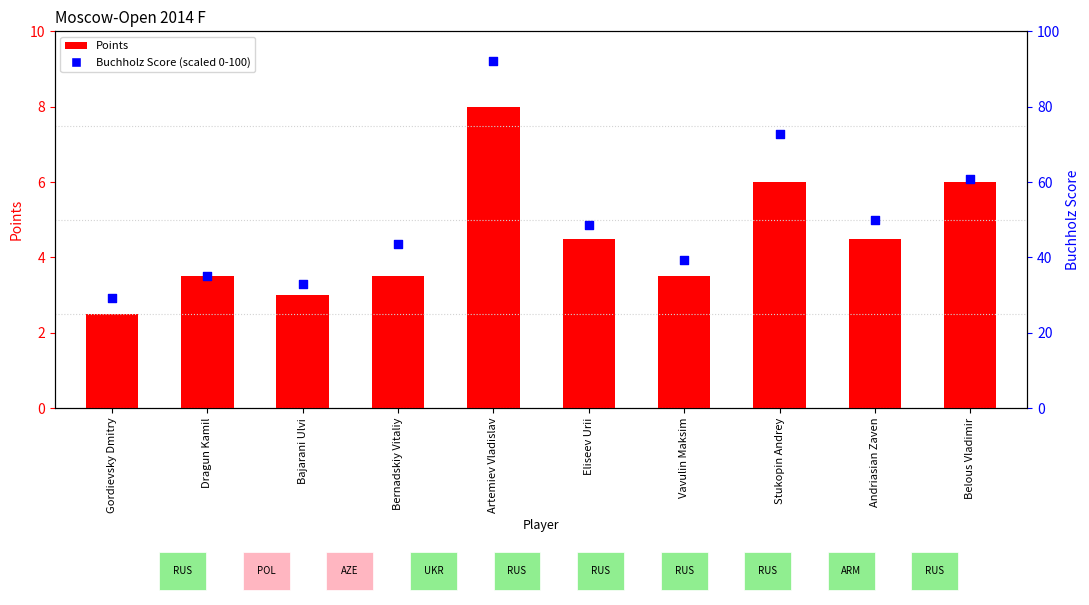

What is the total value across all series at Vavulin Maksim?

42.8